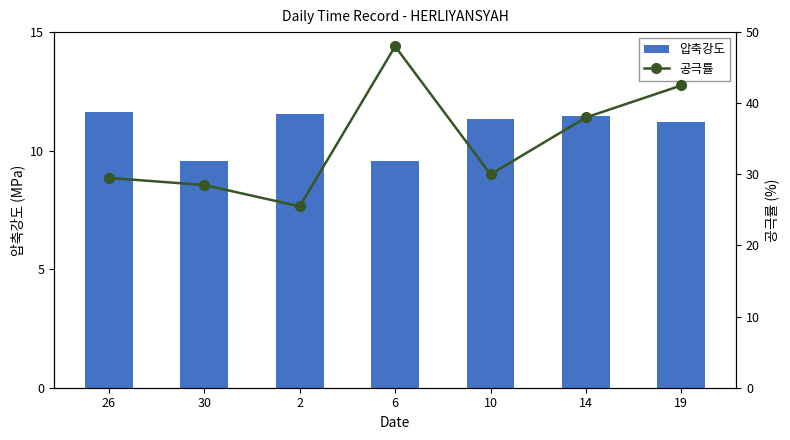

What is the difference between the 공극률 values at 14 and 6?

10.0